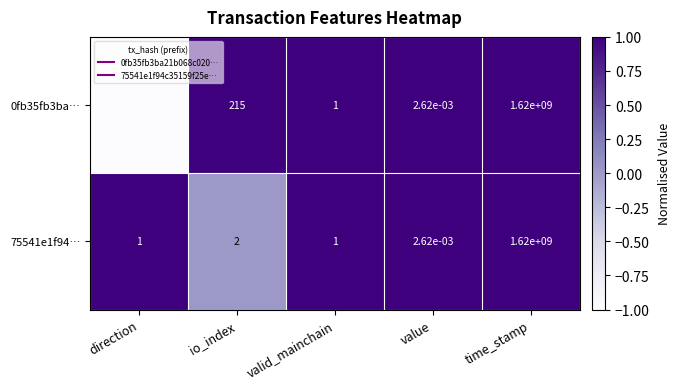

The 75541e1f94… series shows 1.0 at direction. True or false?

True